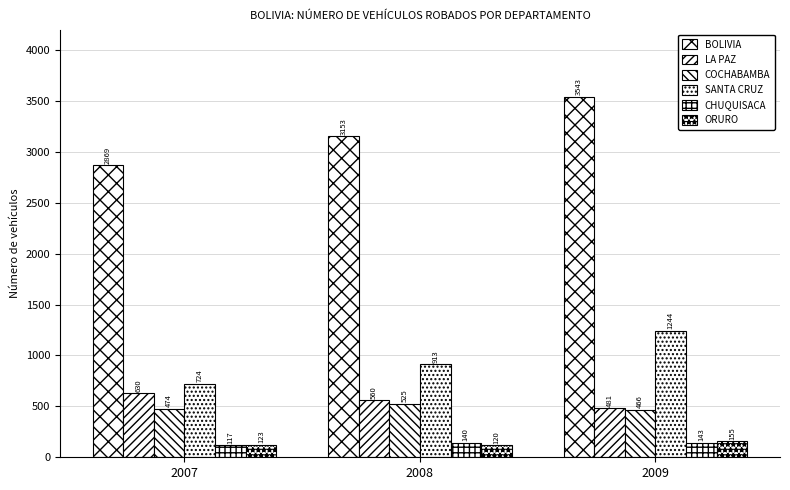

What is the average value of the ORURO series?

133